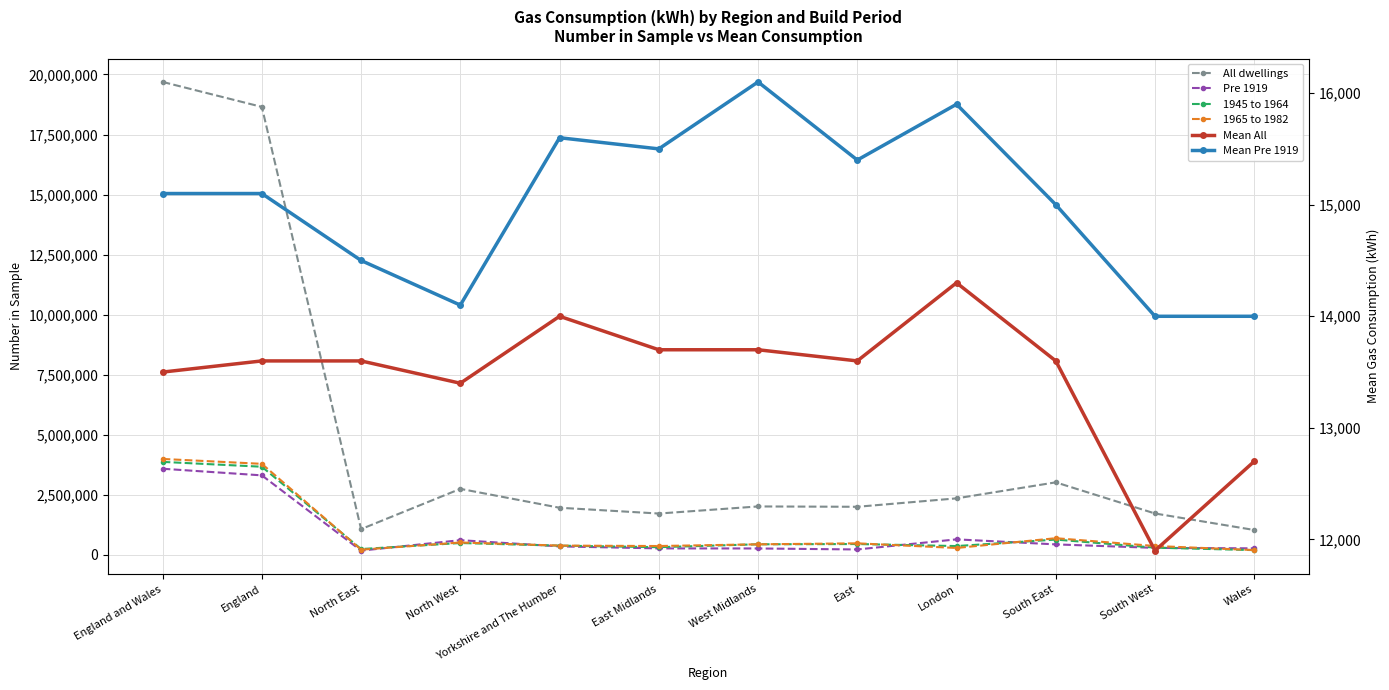

Is the value of 1965 to 1982 at South East greater than the value of Mean All at Yorkshire and The Humber?

Yes